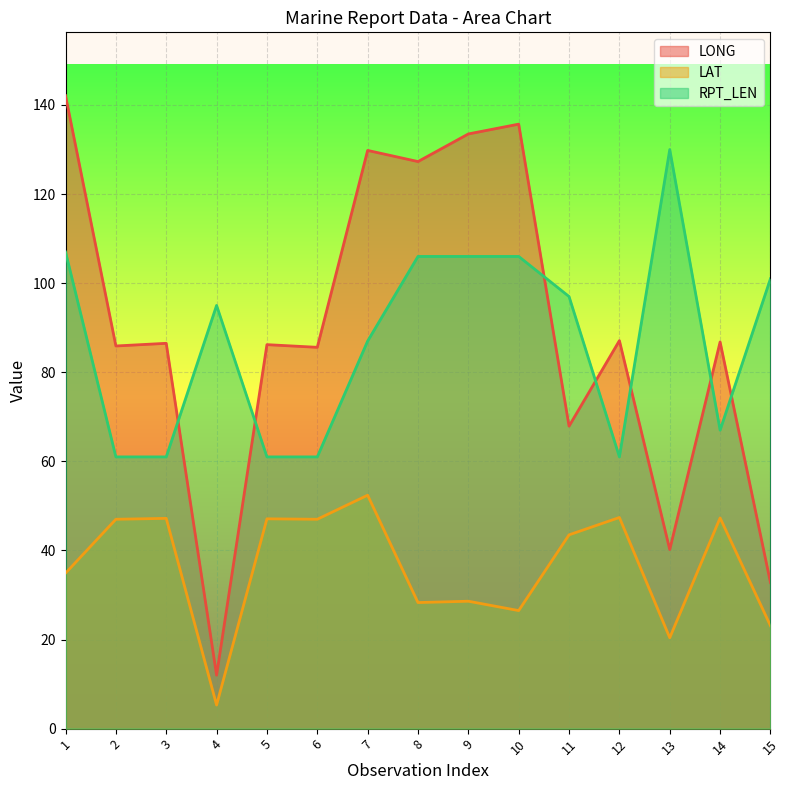

What are all the series names shown in the legend?

LONG, LAT, RPT_LEN